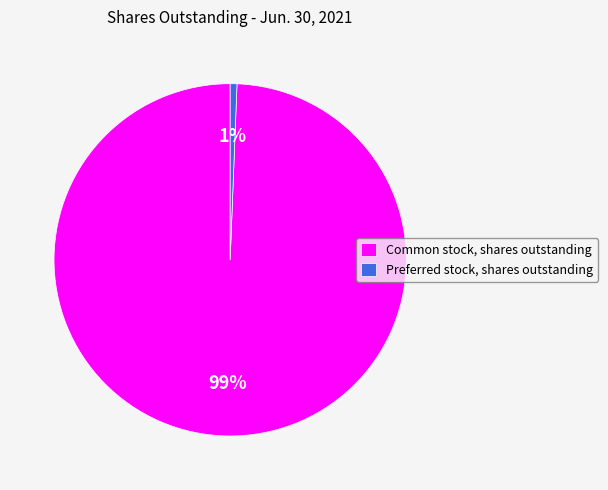

To the nearest percent, what percentage of the pie is Preferred stock, shares outstanding?

1%